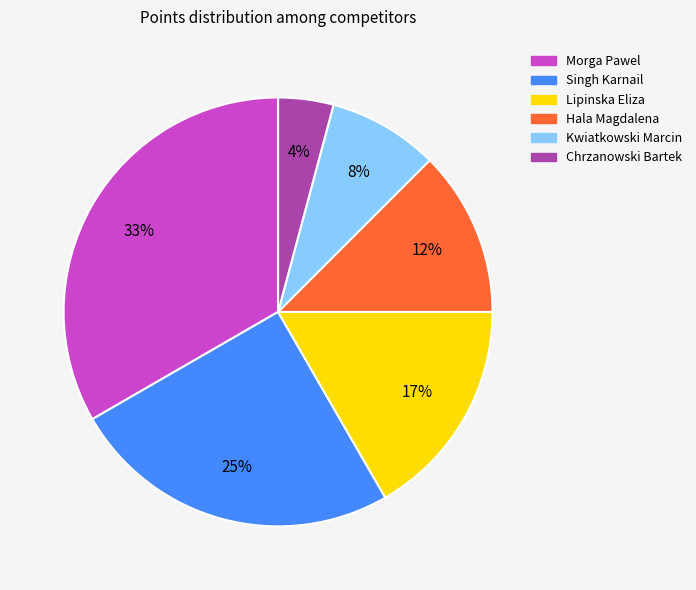

The Hala Magdalena slice represents 12% of the pie. True or false?

True